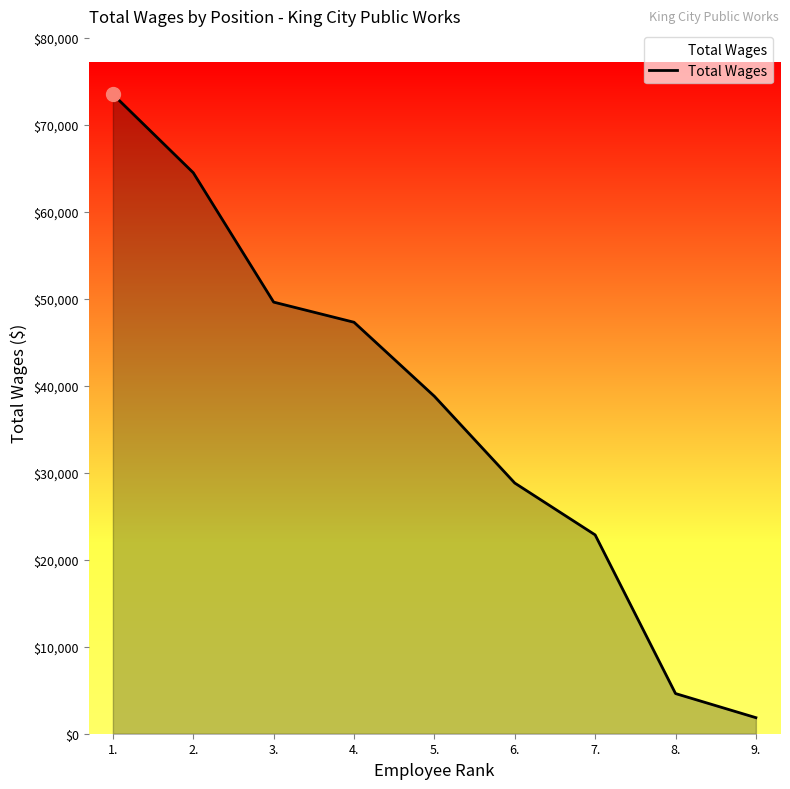

What is the minimum value shown in the chart?

1846